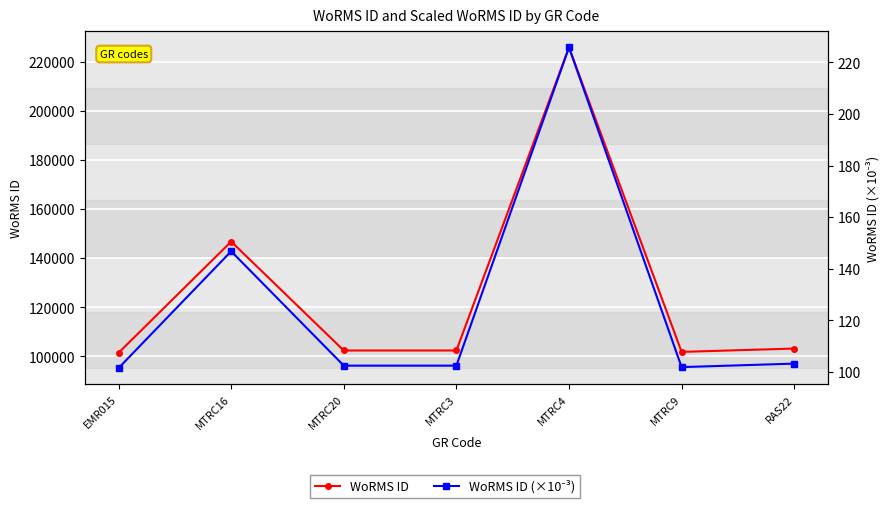

What is the highest value of the WoRMS ID (×10⁻³) series?

225.8